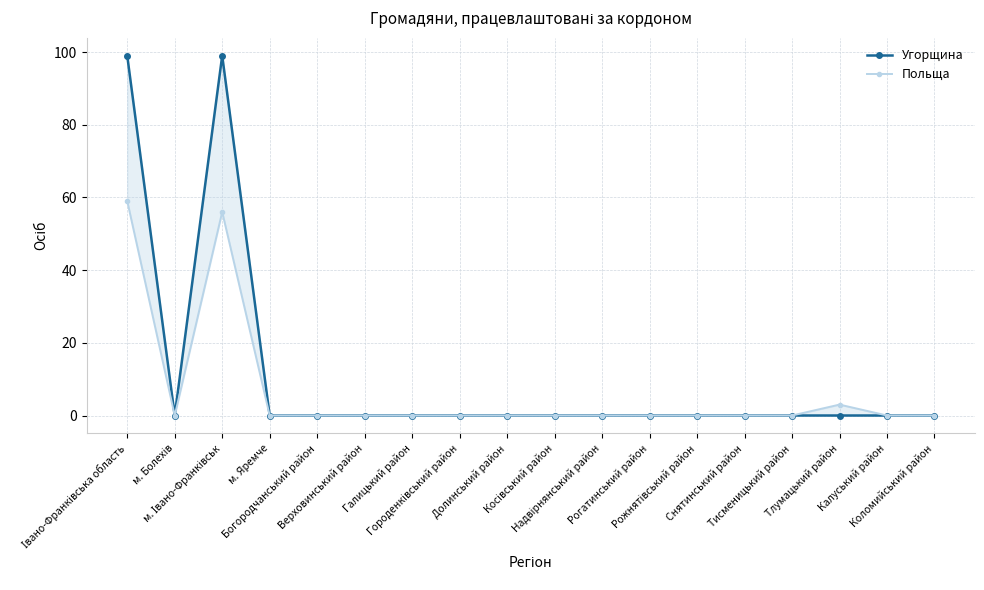

Between м. Яремче and Коломийський район, which is larger?

м. Яремче